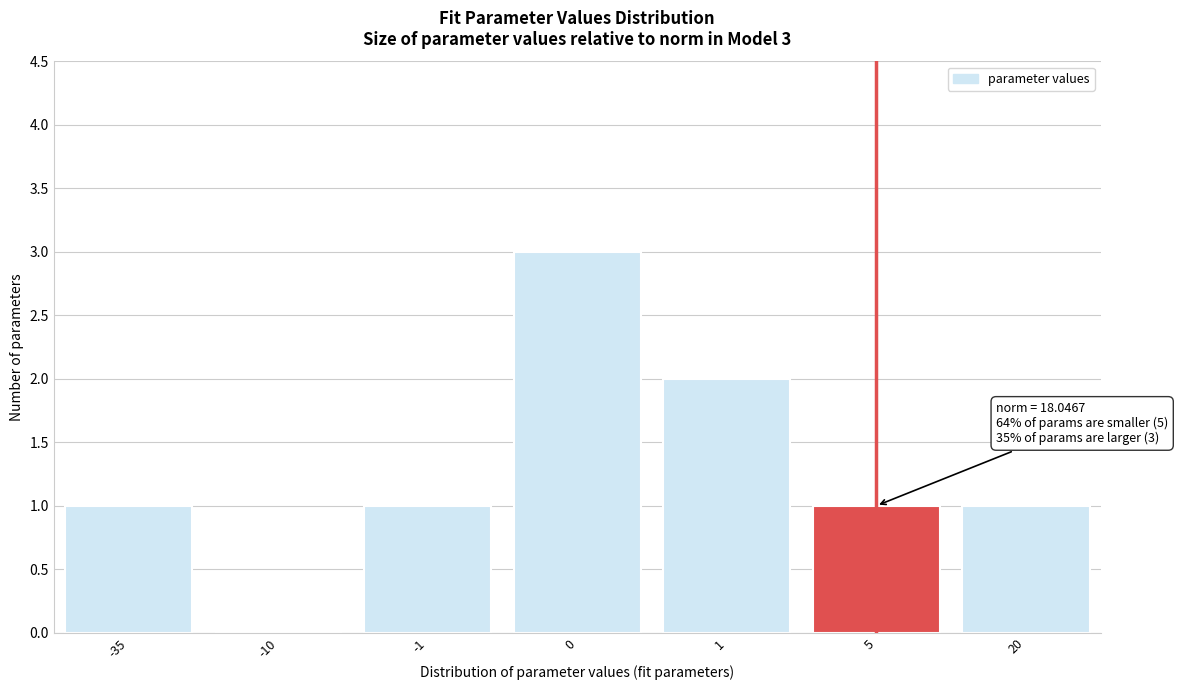

Reading left to right, transcribe all the data shown in this chart.

-35=1	-10=0	-1=1	0=3	1=2	5=1	20=1